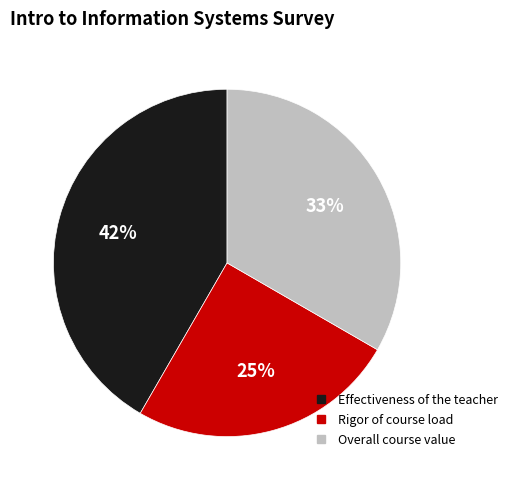

Is Rigor of course load the majority of the pie?

No